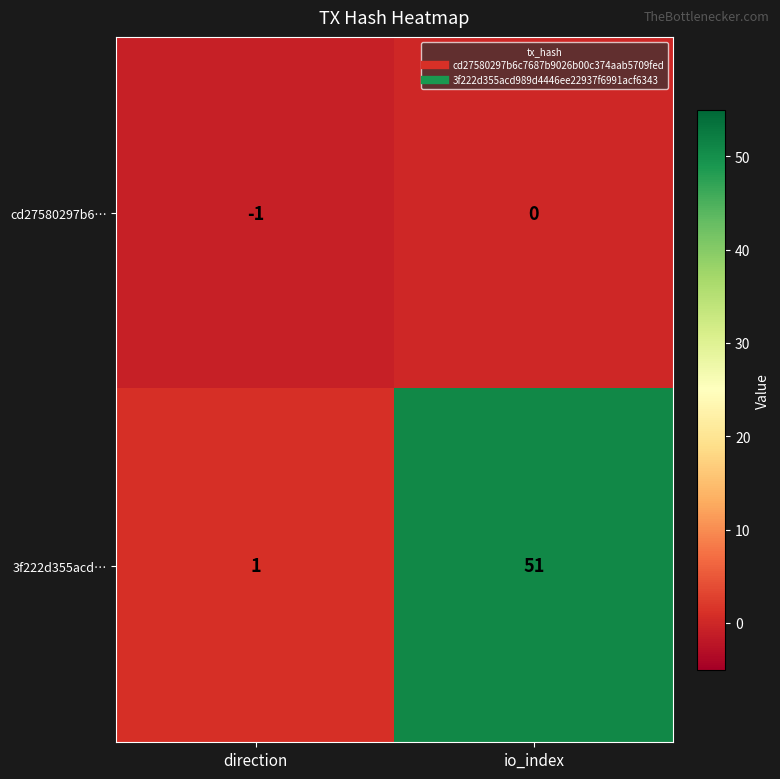

Which label corresponds to the largest value in the chart?

io_index